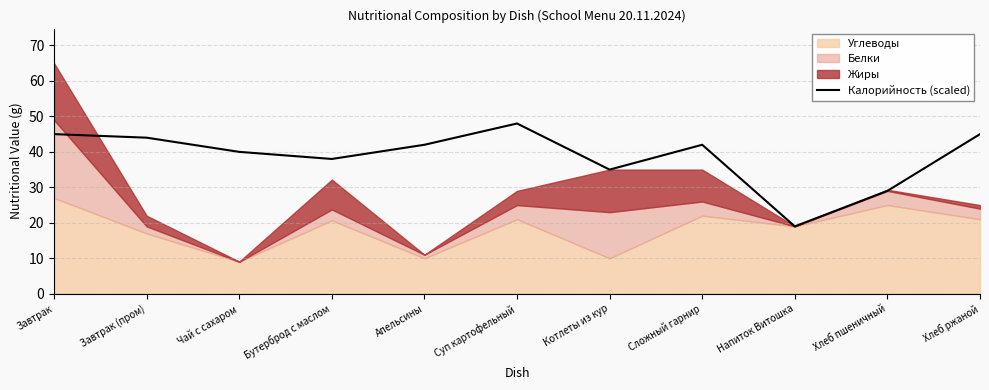

Where is the first local minimum?

Бутерброд с маслом